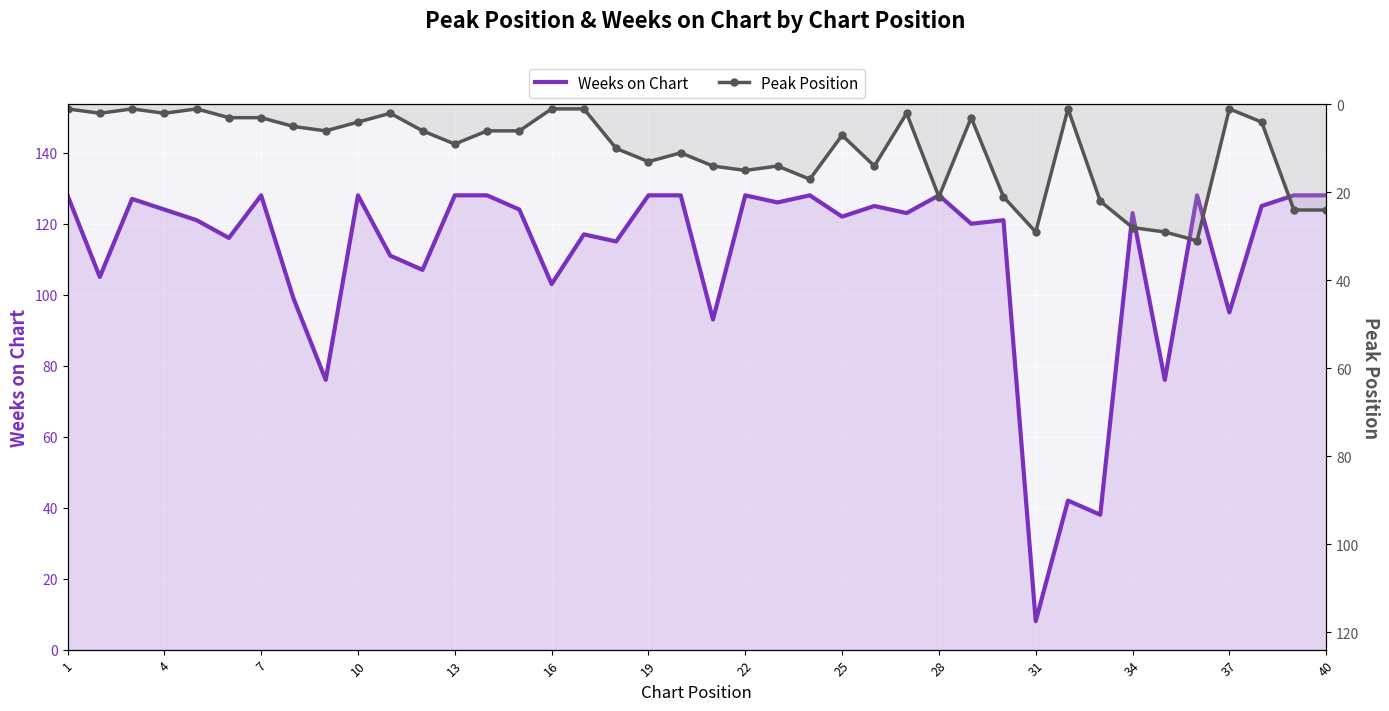

How many interior local valleys does the Weeks on Chart series have?

15